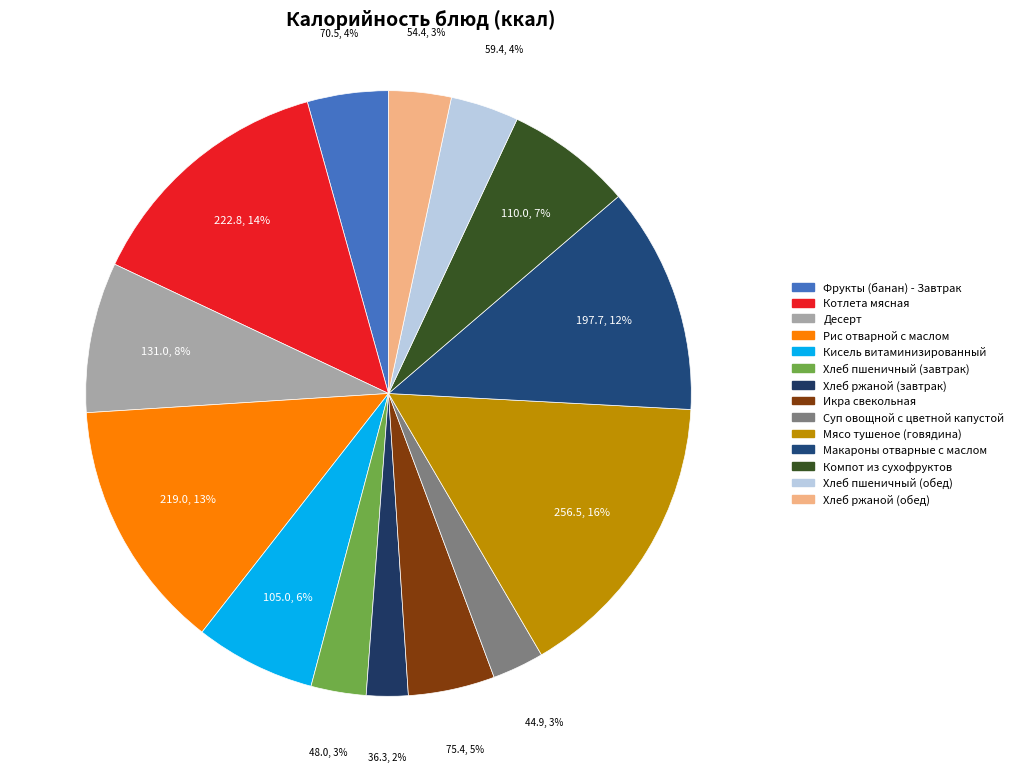

To the nearest percent, what is the combined percentage of Икра свекольная and Кисель витаминизированный?

11%